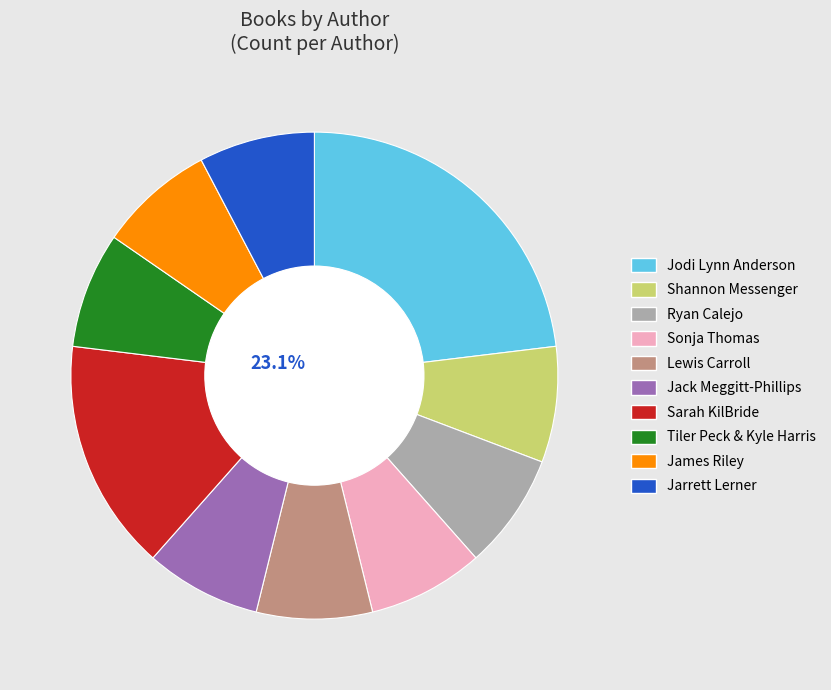

To the nearest percent, what is the difference between the largest and smallest slice percentages?

15%